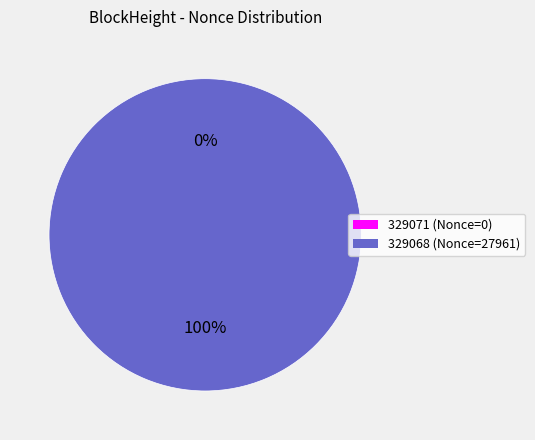

Which category has the smallest portion of the pie?

329071